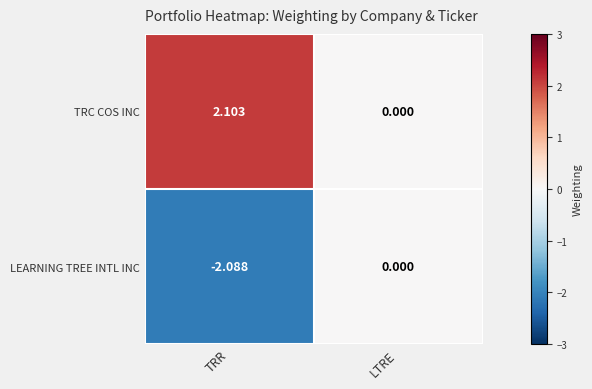

Which series has the widest spread of values?

TRC COS INC